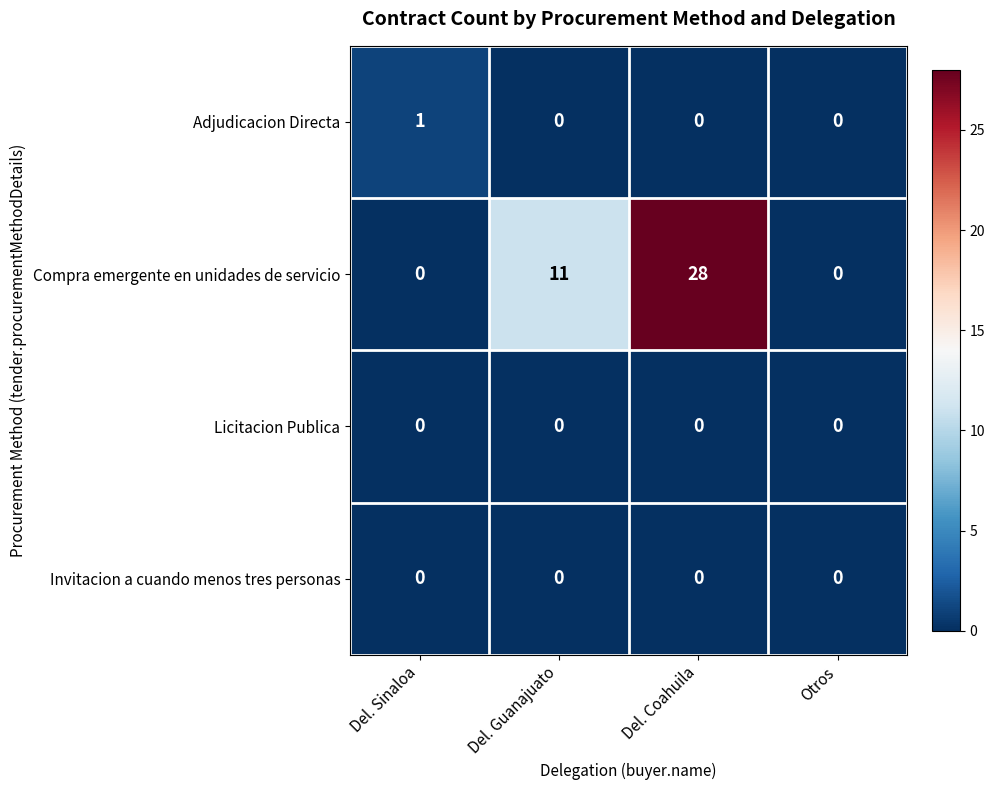

Reading left to right, transcribe all the data shown in this chart.

Adjudicacion Directa: Del. Sinaloa=1	Del. Guanajuato=0	Del. Coahuila=0	Otros=0
Compra emergente en unidades de servicio: Del. Sinaloa=0	Del. Guanajuato=11	Del. Coahuila=28	Otros=0
Licitacion Publica: Del. Sinaloa=0	Del. Guanajuato=0	Del. Coahuila=0	Otros=0
Invitacion a cuando menos tres personas: Del. Sinaloa=0	Del. Guanajuato=0	Del. Coahuila=0	Otros=0